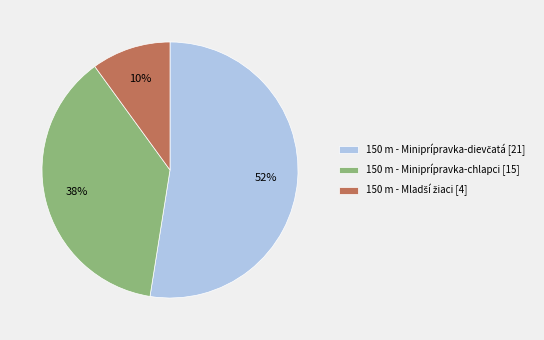

To the nearest percent, what is the difference between the largest and smallest slice percentages?

42%